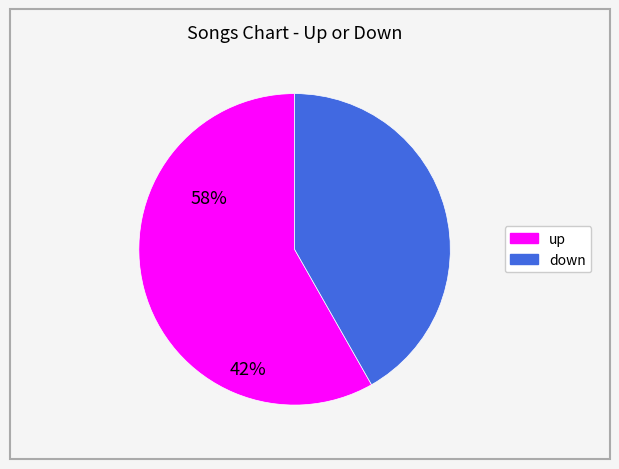

Combined, do down and up account for over 50%?

Yes